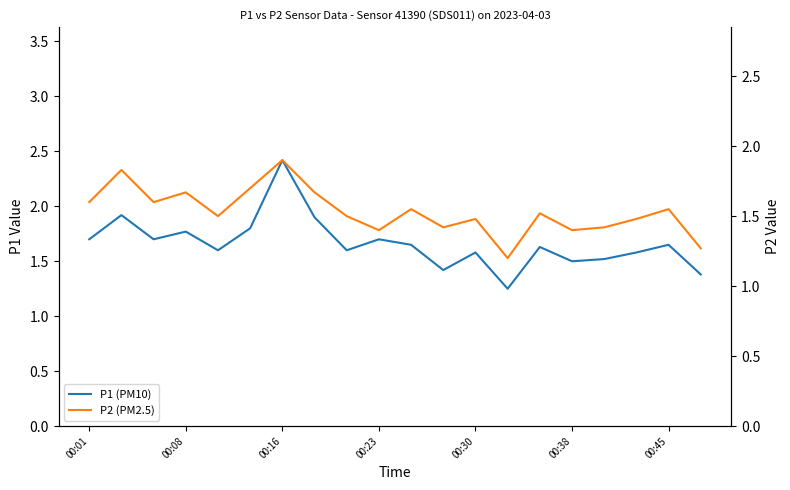

What position from the left is 00:38?

16